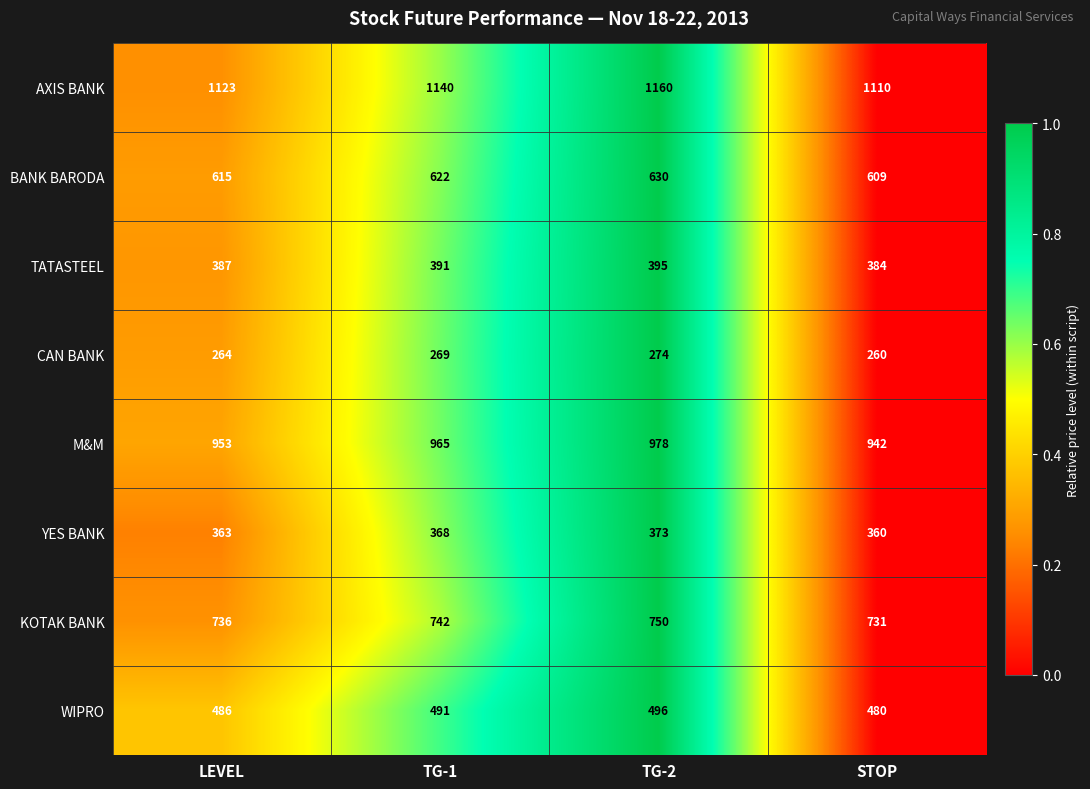

At which category does the chart reach its minimum across all series?

STOP